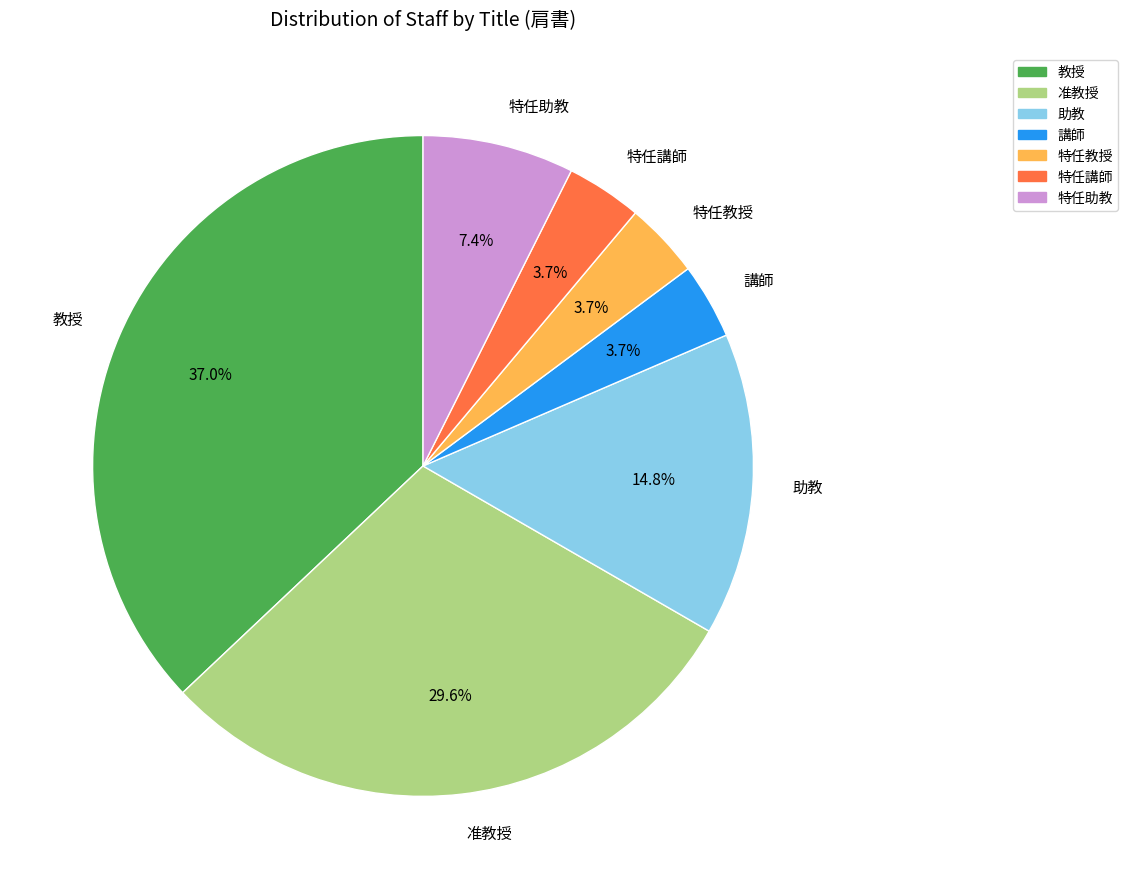

Between 教授 and 准教授, which is larger?

教授